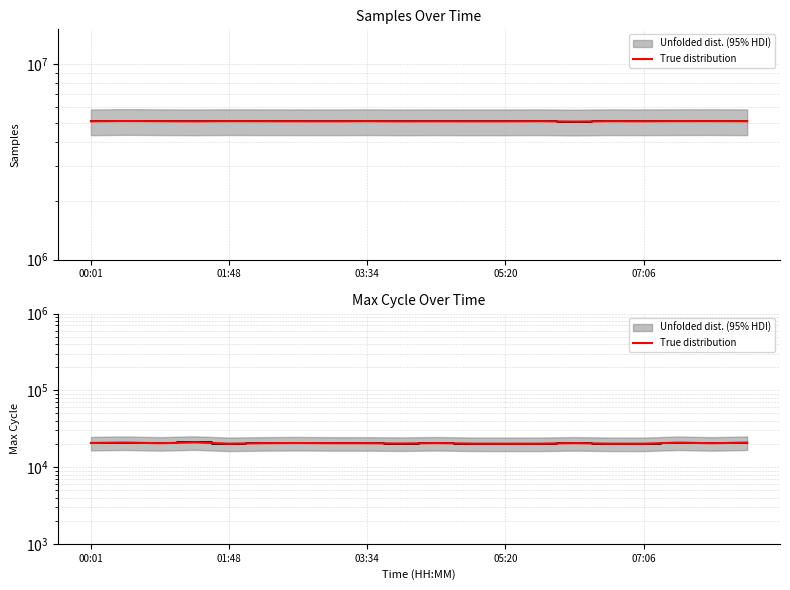

The value at 19 is 20870. True or false?

True